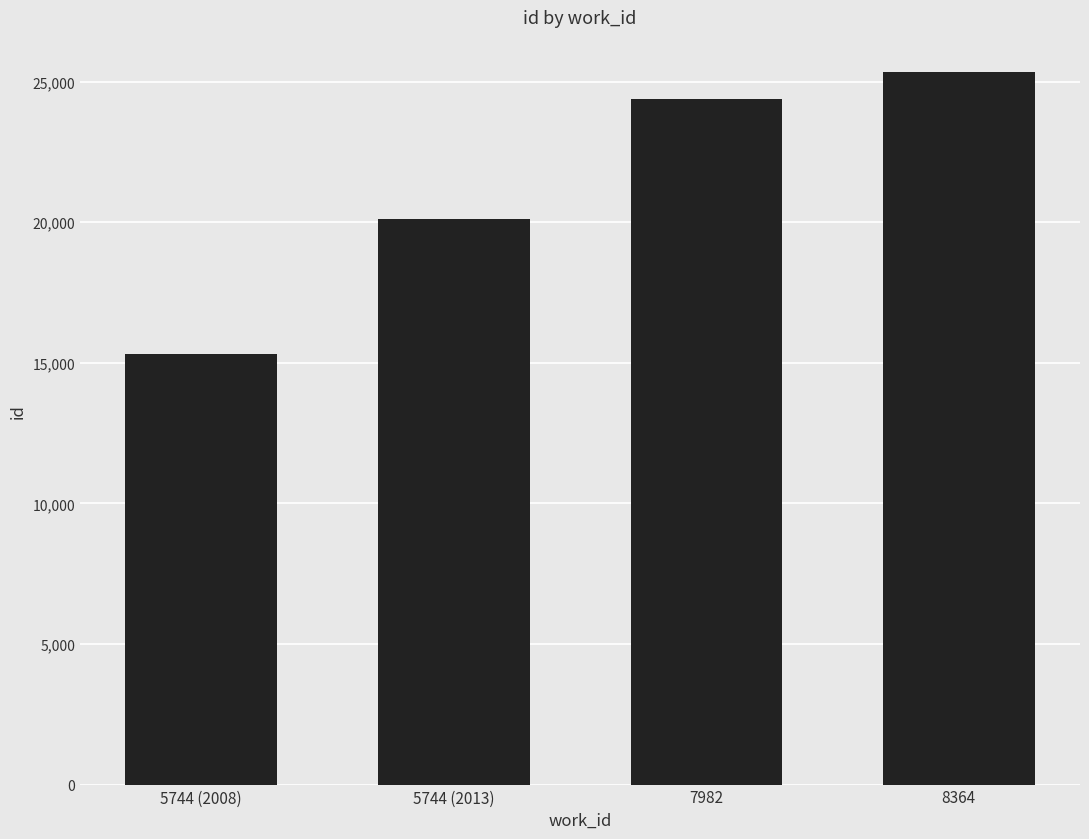

What is the smallest value displayed?

15304